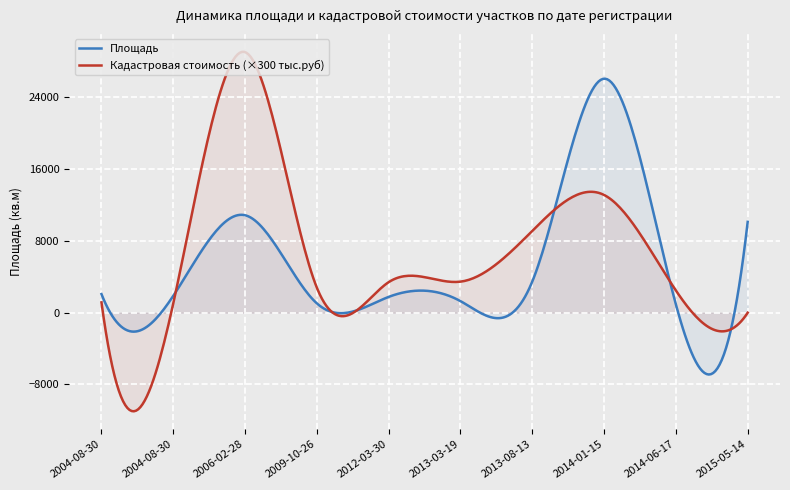

Reading left to right, transcribe all the data shown in this chart.

Площадь: 2073.0	1880.0	10860.0	1038.0	1761.0	1289.0	3474.0	26074.0	921.0	10125.0
Кадастровая стоимость (млн руб): 3.8	3.5	96.8	9.3	11.3	11.5	30.4	43.7	8.2	0.0